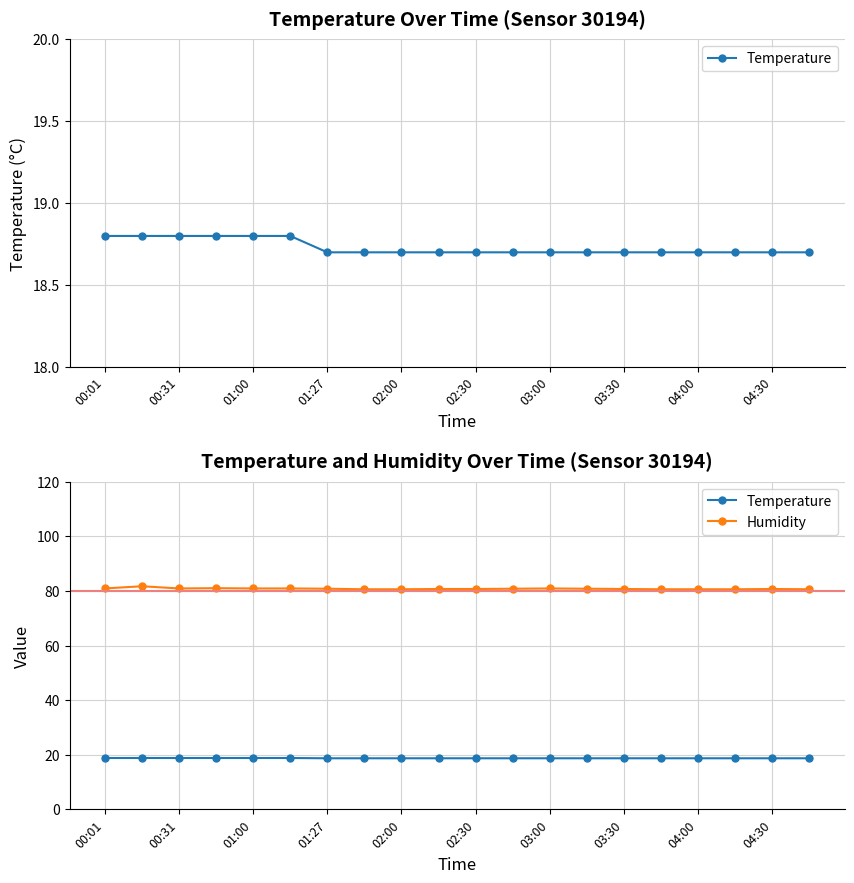

What are all the series names shown in the legend?

Temperature, Humidity